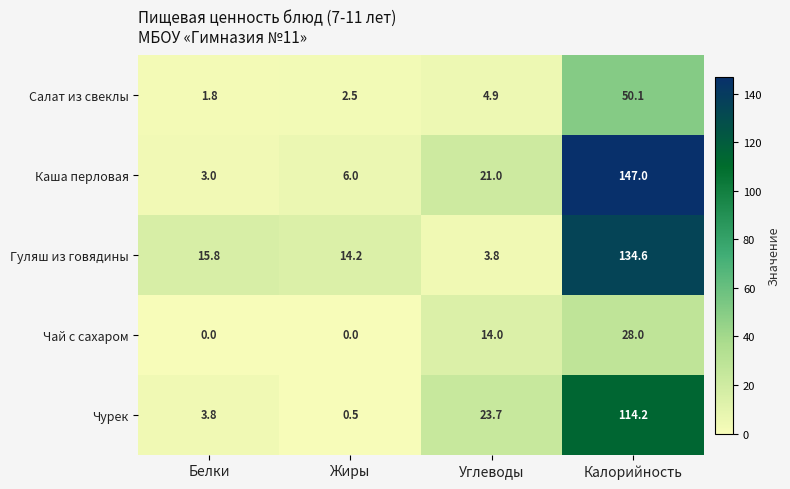

True or false: Чурек has a value of 66.2 at Калорийность.

False